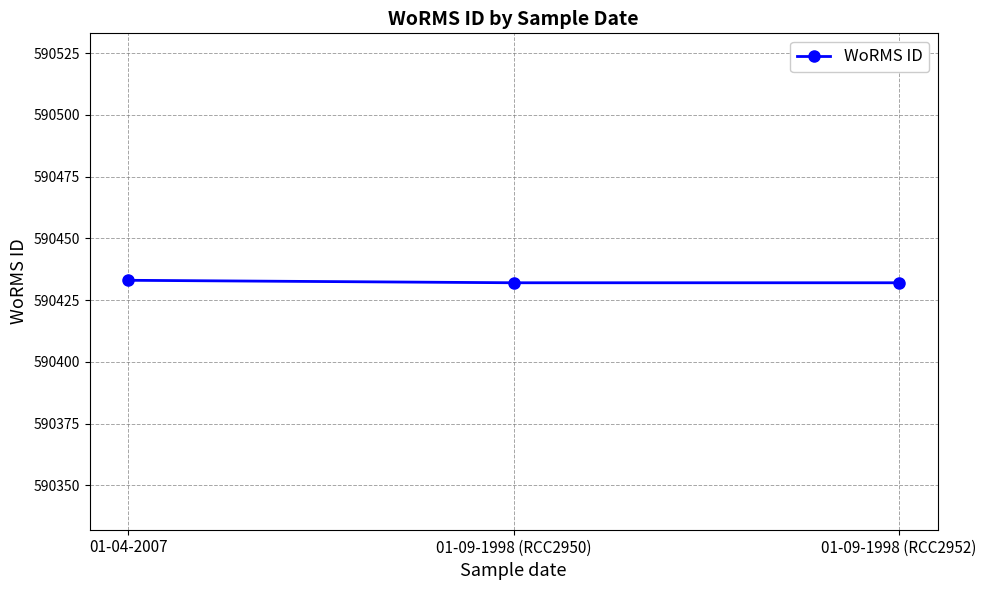

True or false: the data shows 590433 at 01-04-2007.

True